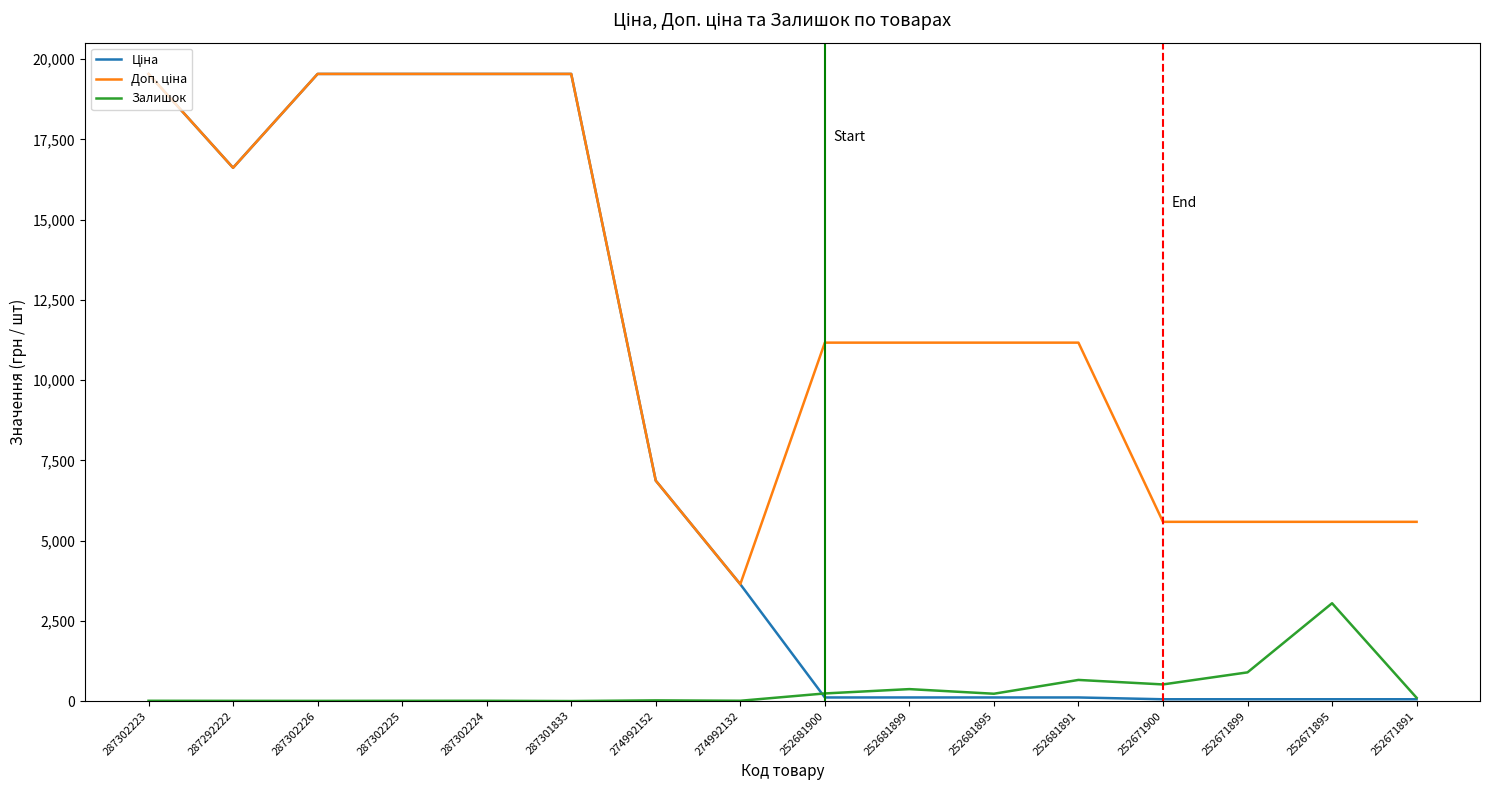

What is the highest value of the Залишок series?

3048.0